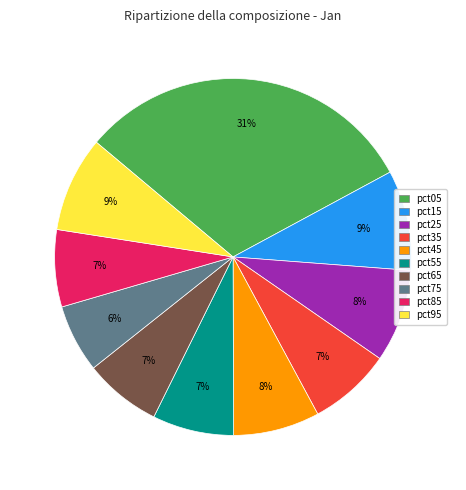

Does pct75 represent more than half of the total?

No